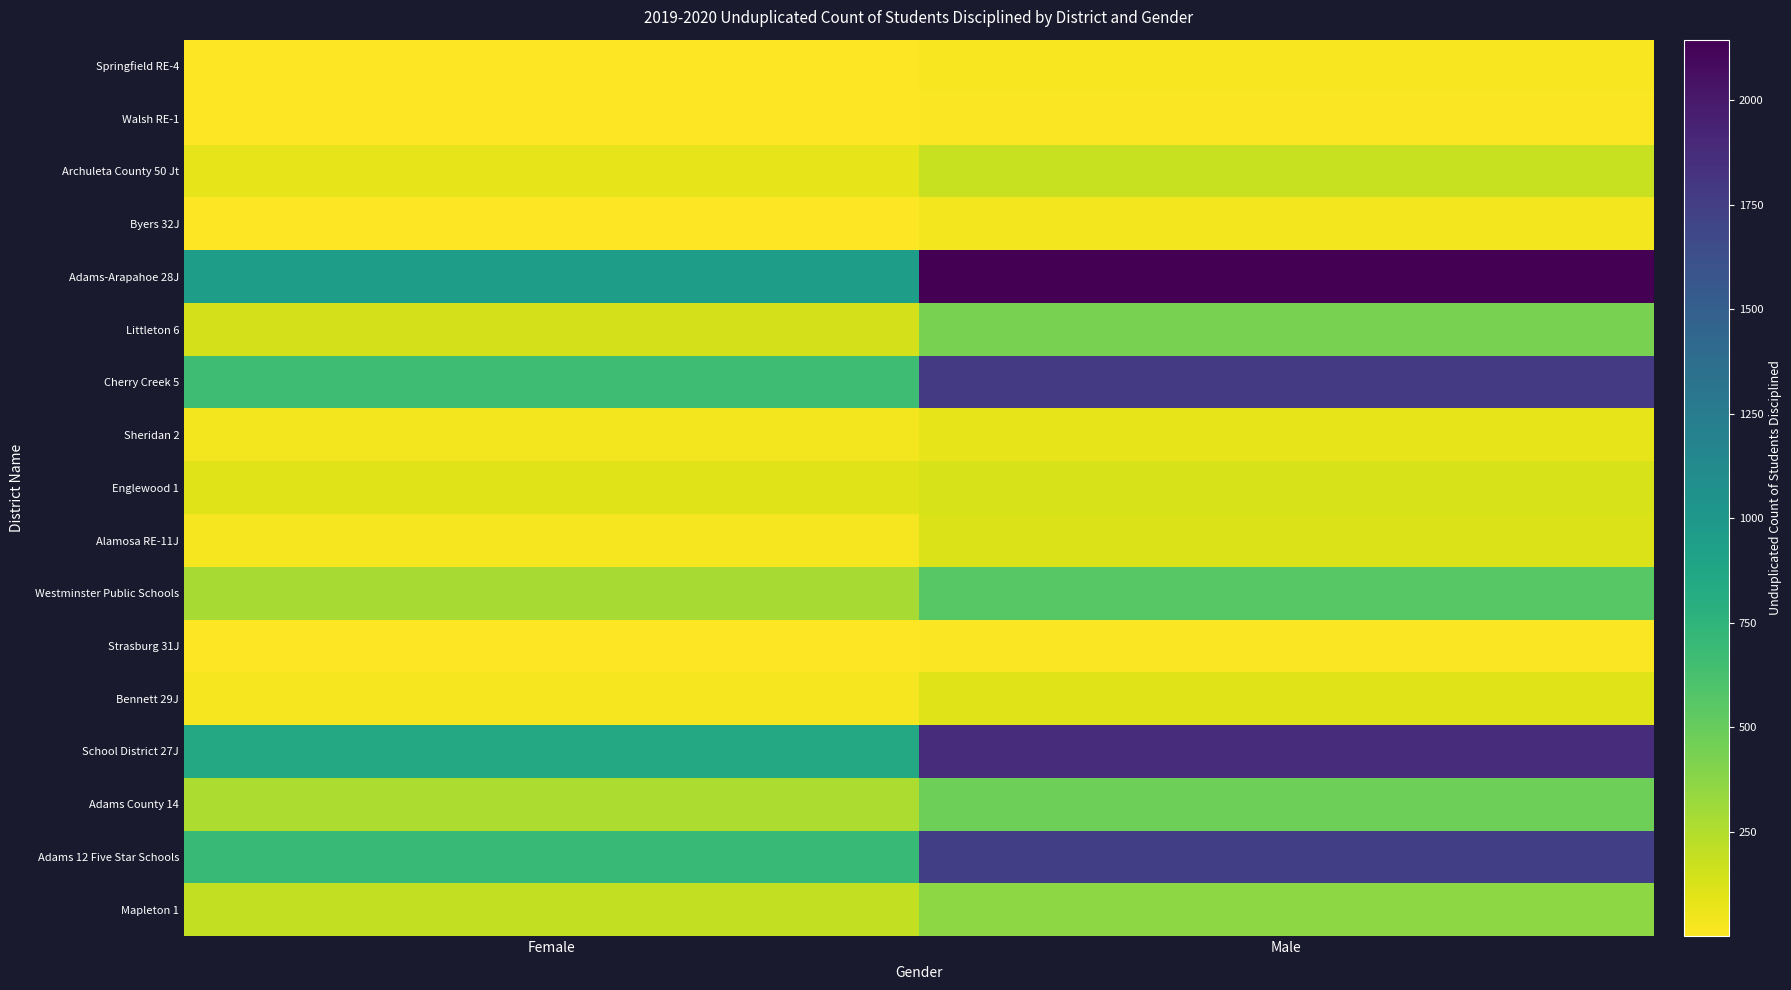

Rank the series by their maximum value, from lowest to highest.

Walsh RE-1, Strasburg 31J, Springfield RE-4, Byers 32J, Sheridan 2, Bennett 29J, Alamosa RE-11J, Englewood 1, Archuleta County 50 Jt, Mapleton 1, Littleton 6, Adams County 14, Westminster Public Schools, Adams 12 Five Star Schools, Cherry Creek 5, School District 27J, Adams-Arapahoe 28J